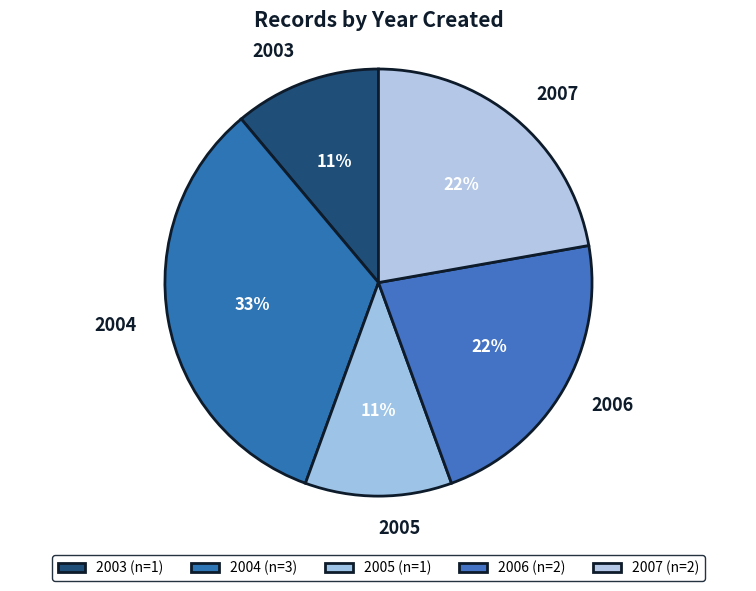

To the nearest percent, what percentage of the pie is 2004?

33%